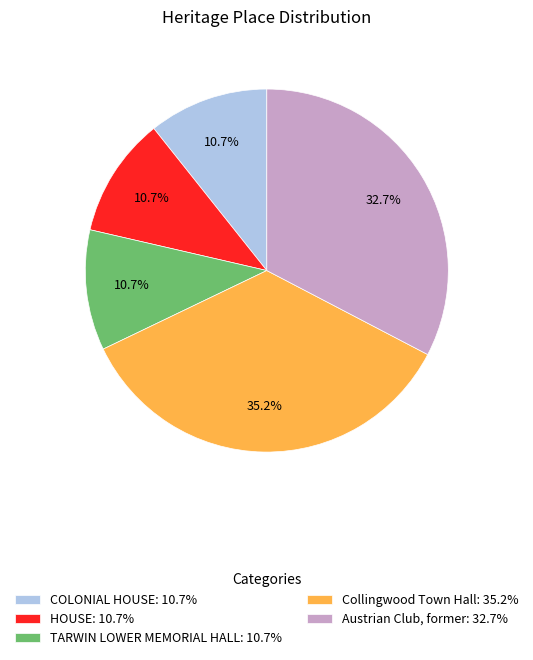

What portion of the pie excludes Austrian Club, former?

67.3%